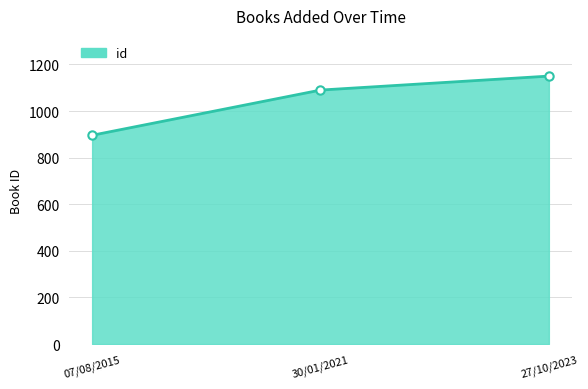

Reading left to right, what are all the values shown in this chart?

896	1090	1150